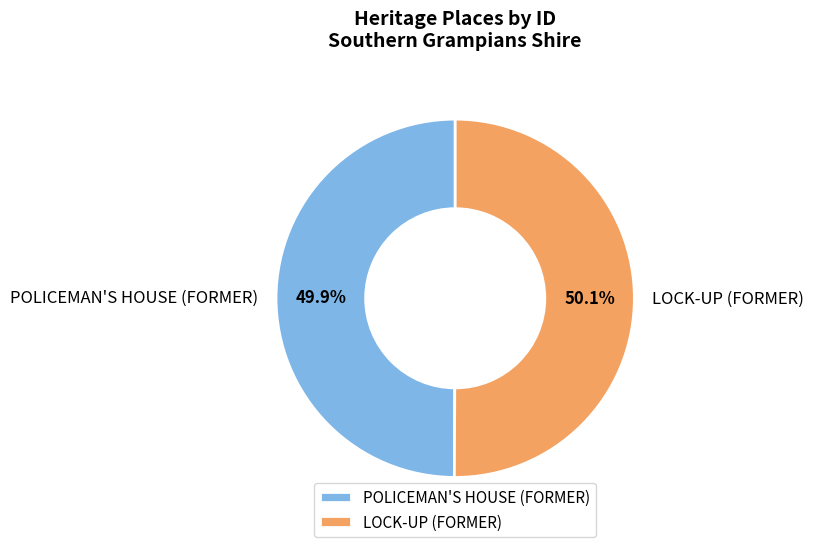

How many segments does this pie chart have?

2